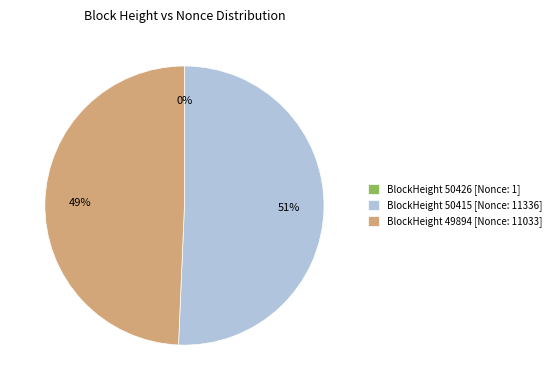

Which category has the biggest portion of the pie?

BlockHeight 50415 [Nonce: 11336]